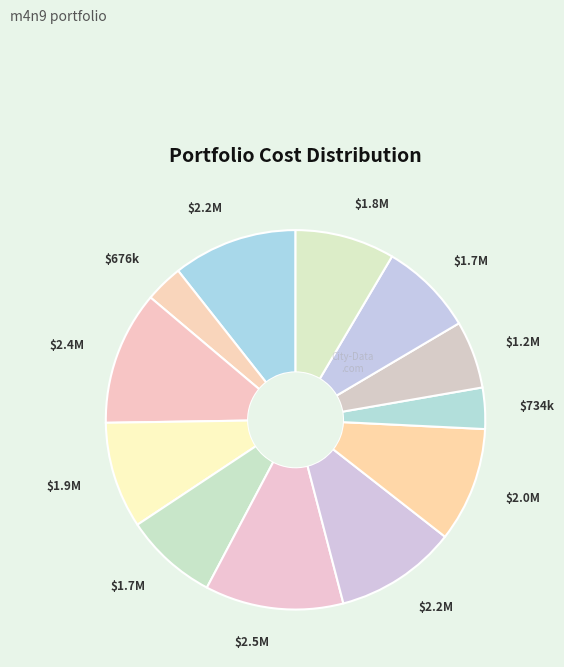

How many segments does this pie chart have?

12